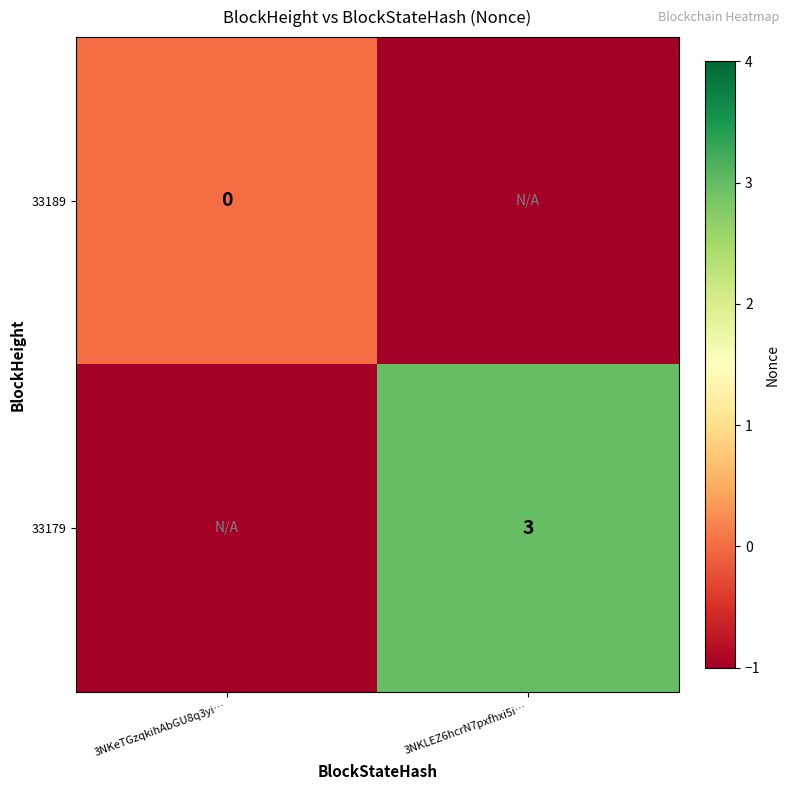

The 33179 series shows 3 at 3NKLEZ6hcrN7pxfhxi5i…. True or false?

True